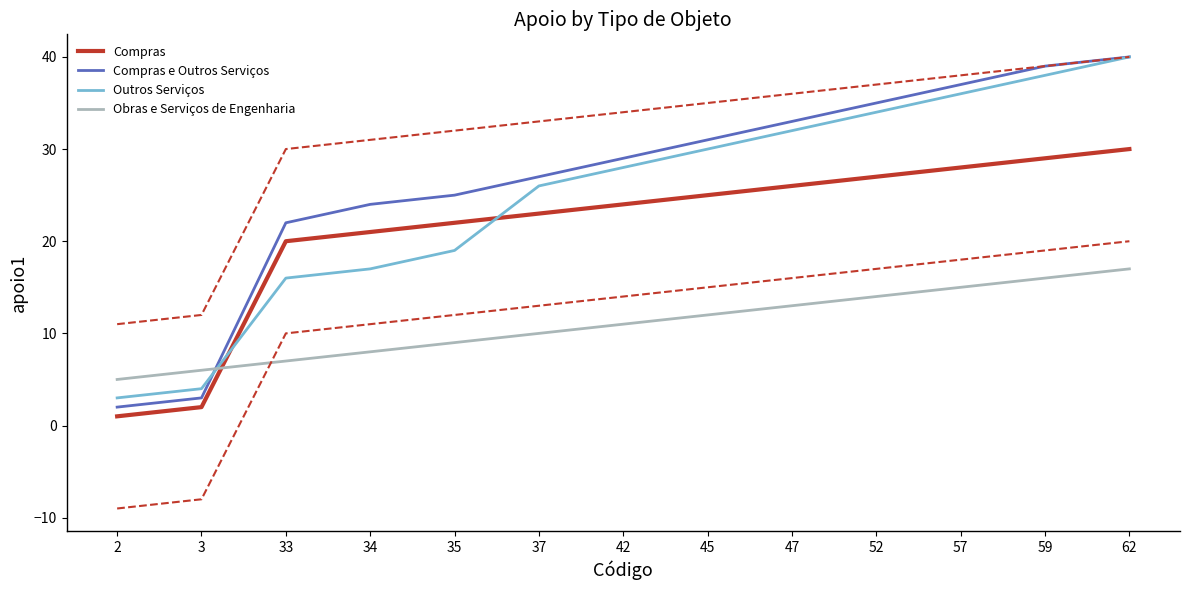

Is it true that Compras e Outros Serviços equals 35 at 34?

False